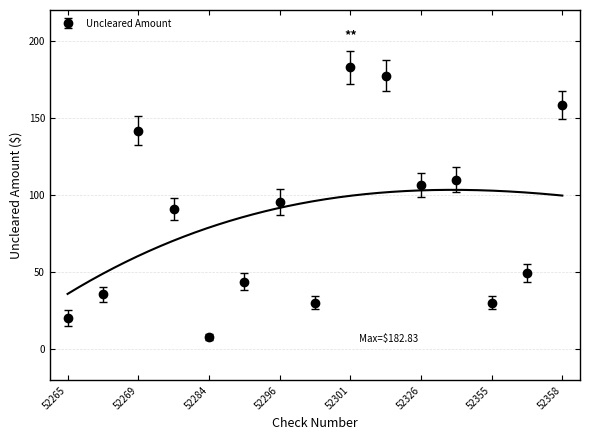

What is the value of the 14th point from the left?

49.4